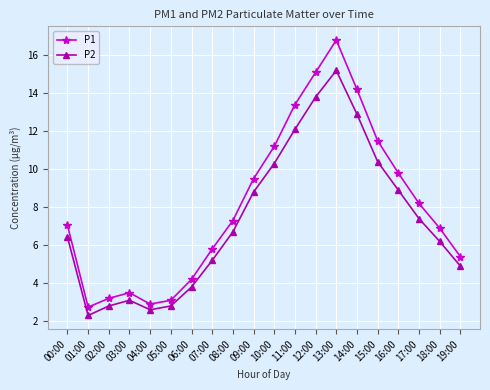

True or false: P1 and P2 cross at least once.

False